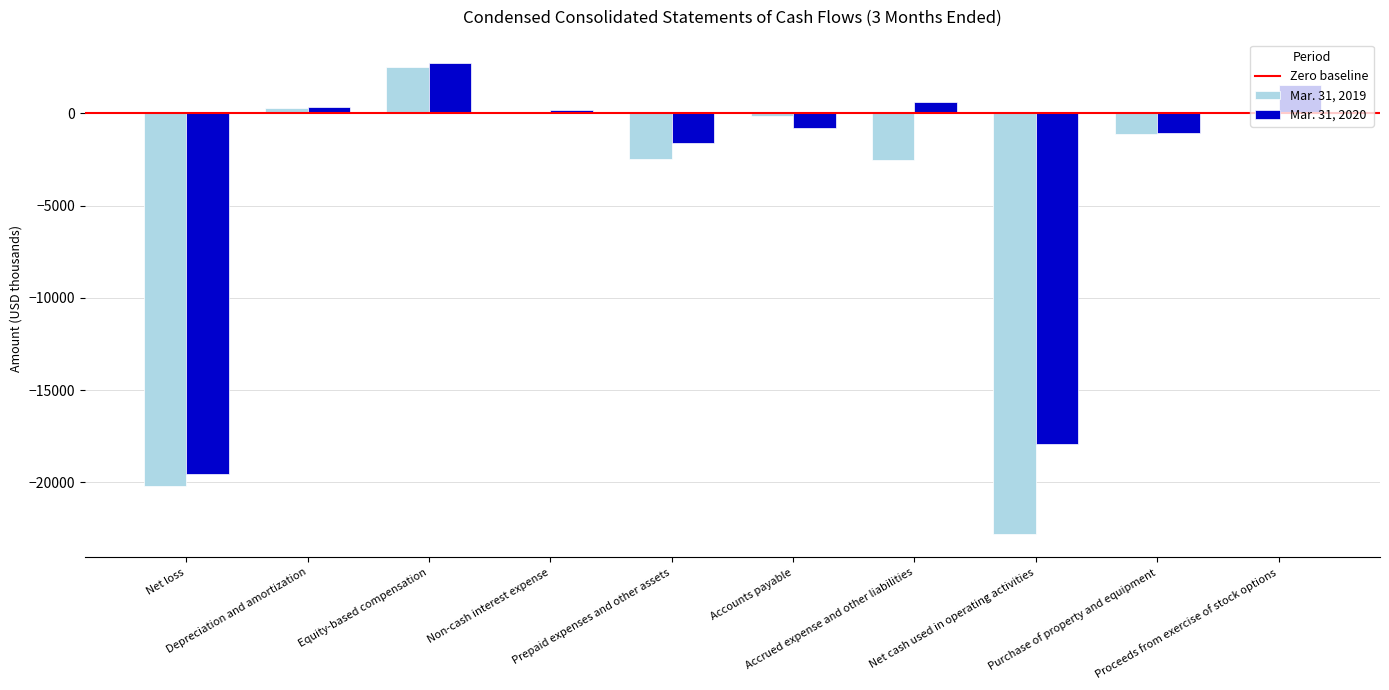

How many positive values does the Mar. 31, 2020 series have?

5